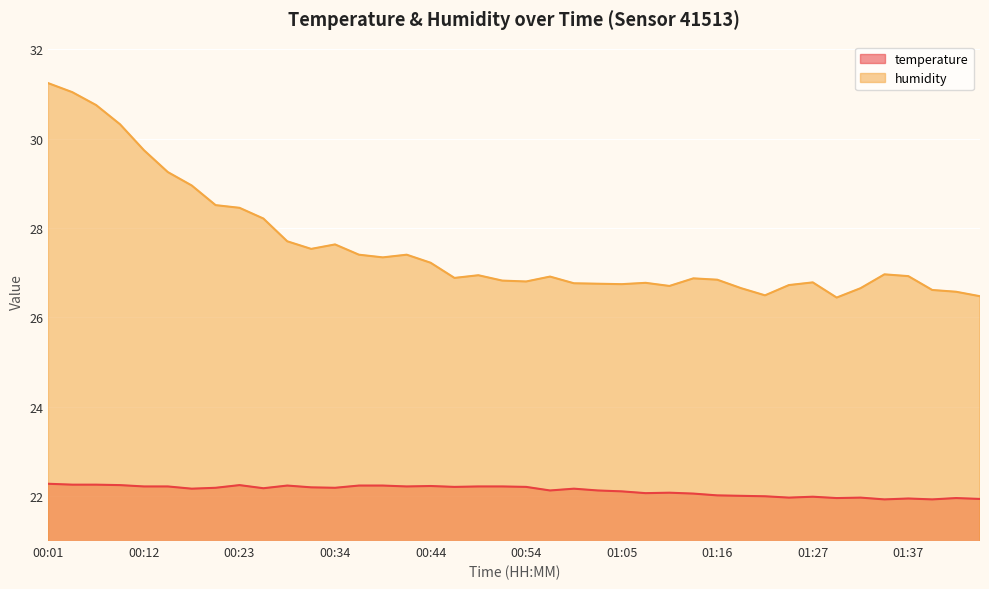

In humidity, how many points are lower than both neighbors (excluding endpoints)?

8